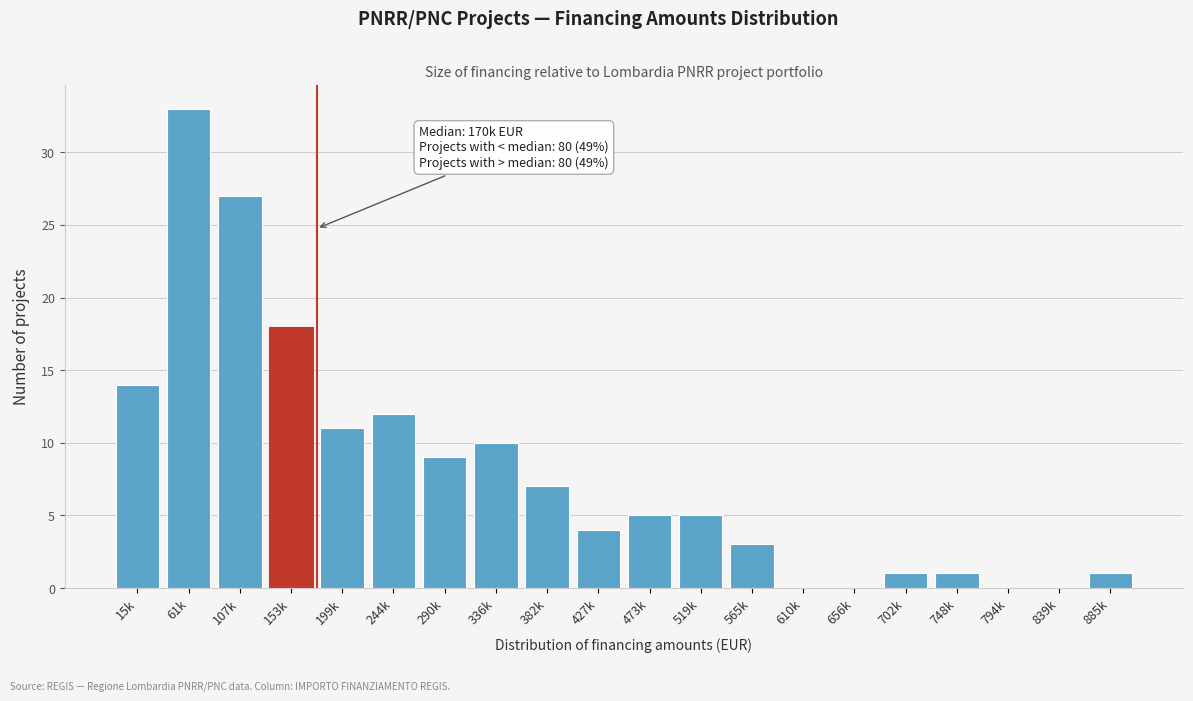

Reading right to left, extract all data points from this chart.

885k=1	839k=0	794k=0	748k=1	702k=1	656k=0	610k=0	565k=3	519k=5	473k=5	427k=4	382k=7	336k=10	290k=9	244k=12	199k=11	153k=18	107k=27	61k=33	15k=14